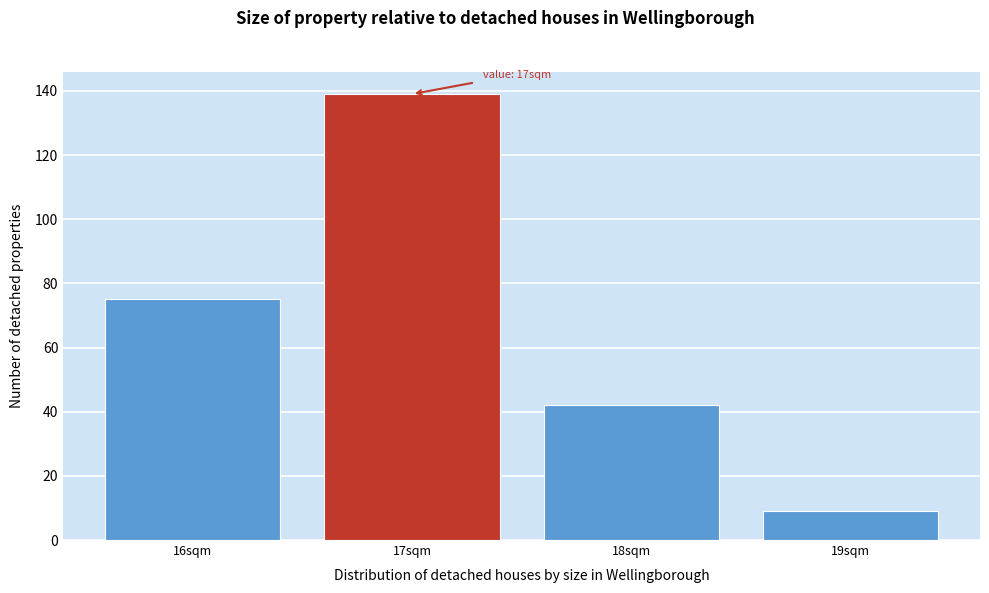

Over which range of the x-axis is the bar tallest?

16.5 to 17.5